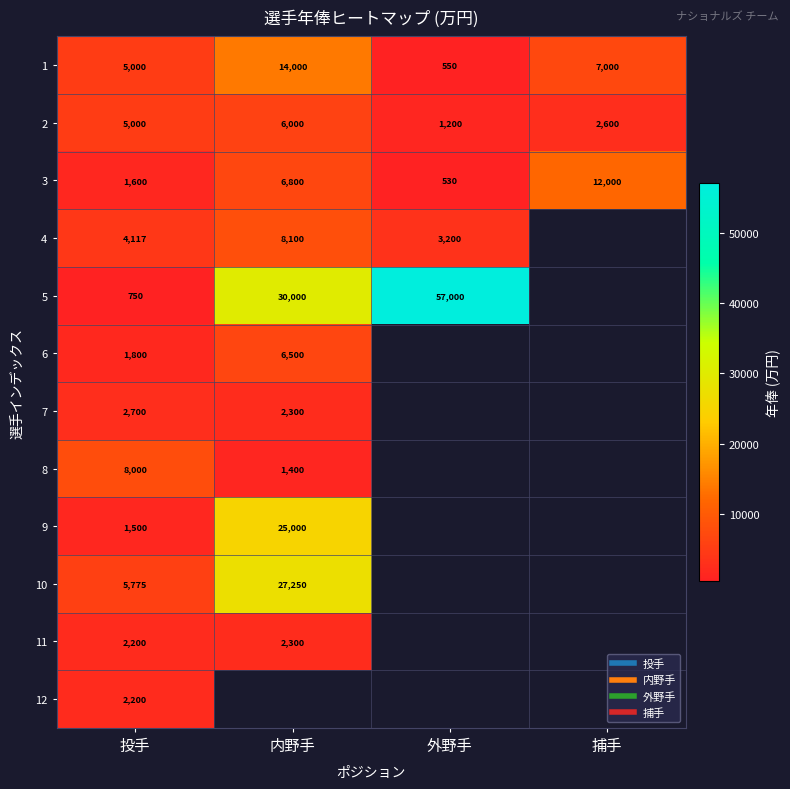

What is the maximum value for 12?

2200.0